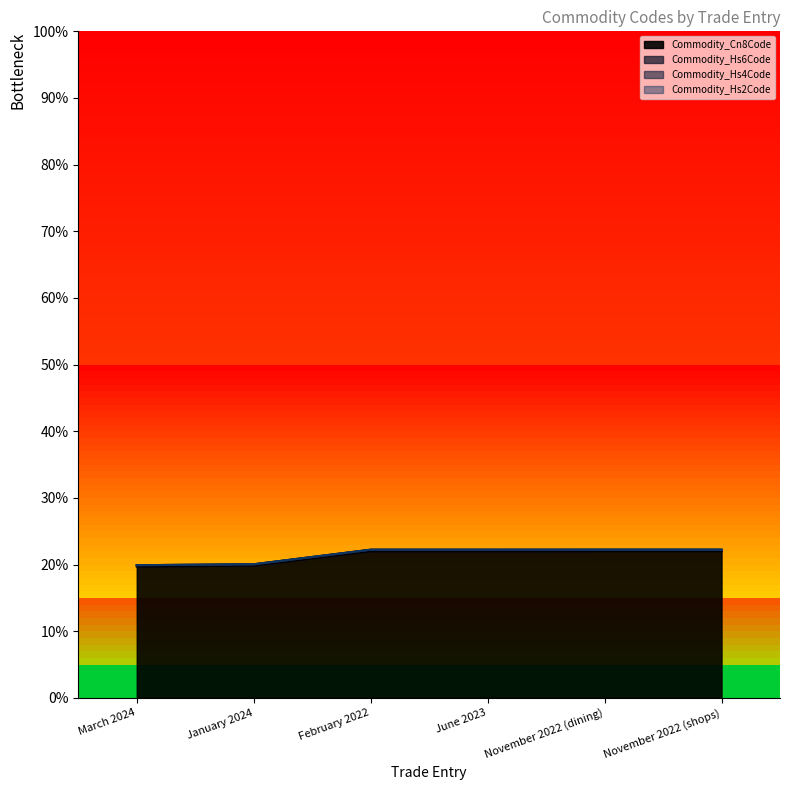

What is the label of the 1st point from the right?

November 2022 (shops)